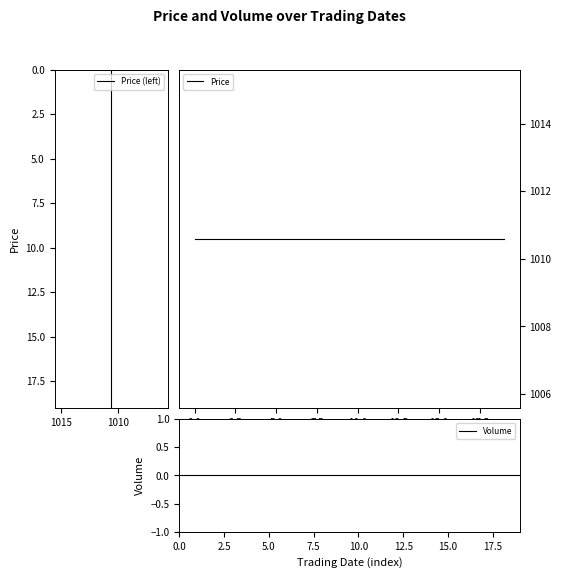

How many data points does each series have?

20